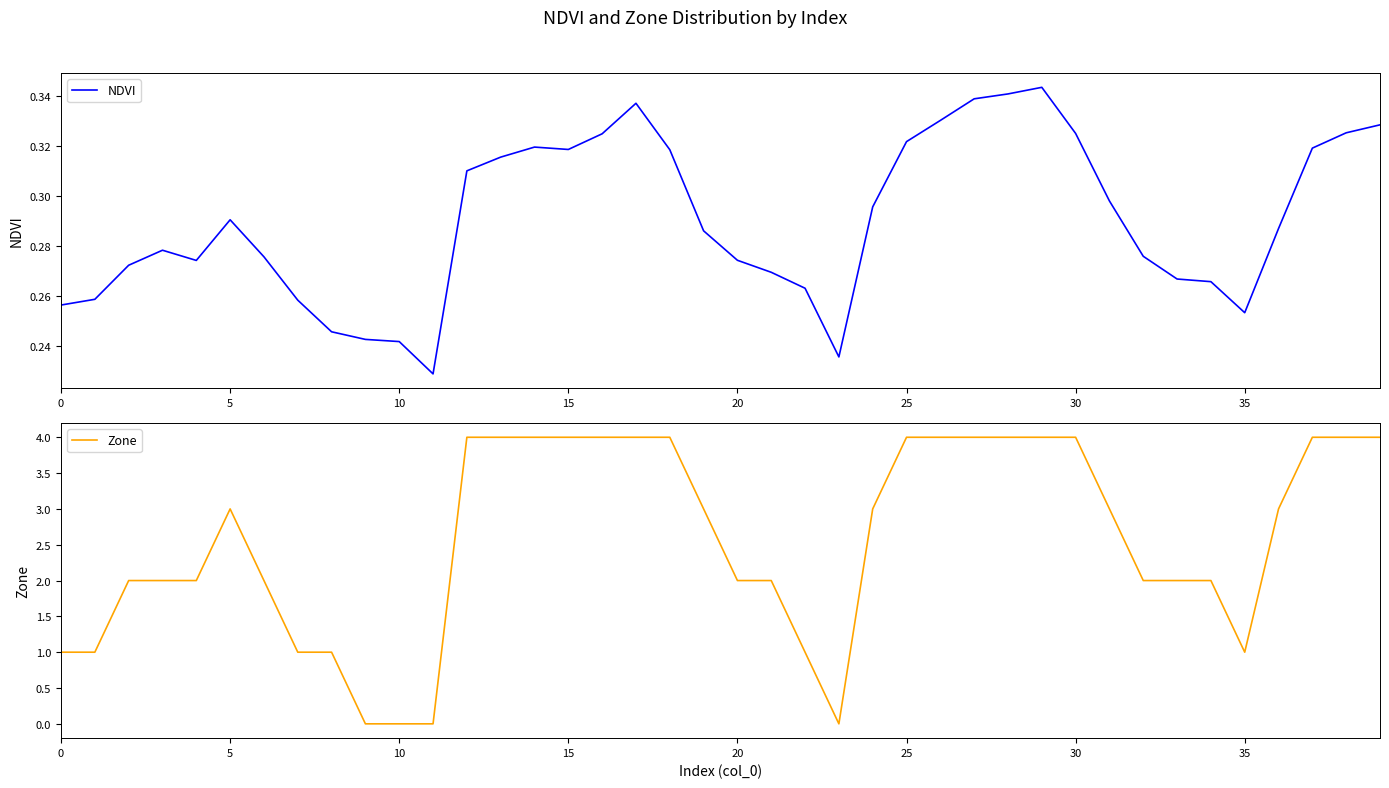

What is the highest value of the Zone series?

4